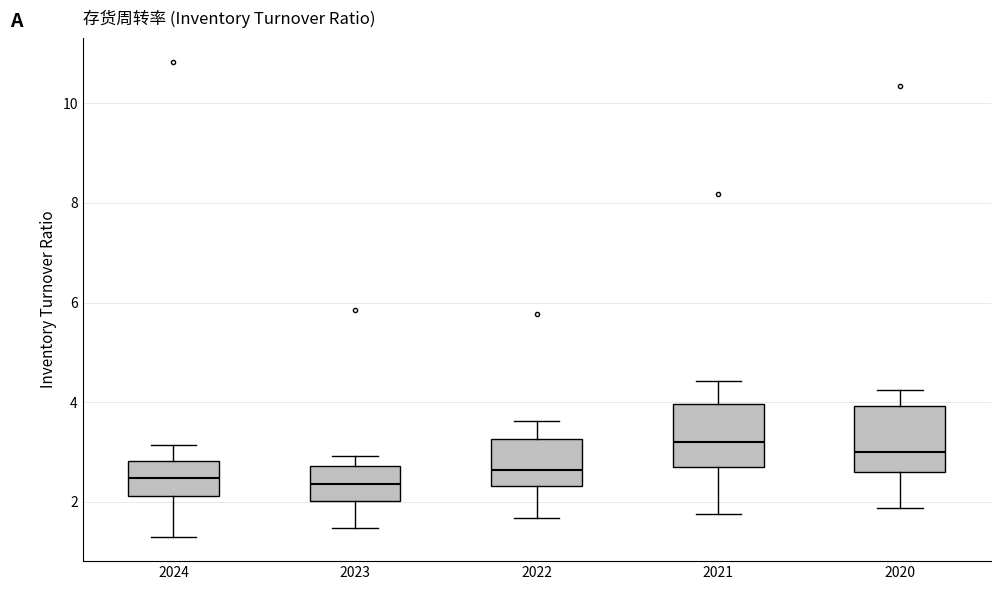

Reading left to right, transcribe this box plot: for each box, give where its median line is, the range the box spans, and where its two whiskers end, as read against the y-axis. The values are not printed on the chart, so give them approximately, as read against the axis.

2024: median 2.4, box 2.2 to 2.8, whiskers 1.2 to 3.2
2023: median 2.4, box 2.0 to 2.8, whiskers 1.4 to 3.0
2022: median 2.6, box 2.4 to 3.2, whiskers 1.6 to 3.6
2021: median 3.2, box 2.6 to 4.0, whiskers 1.8 to 4.4
2020: median 3.0, box 2.6 to 4.0, whiskers 1.8 to 4.2